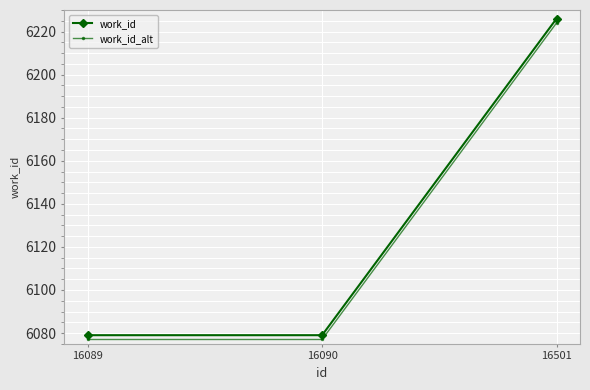

Rank the series by their average value, from lowest to highest.

work_id_alt, work_id